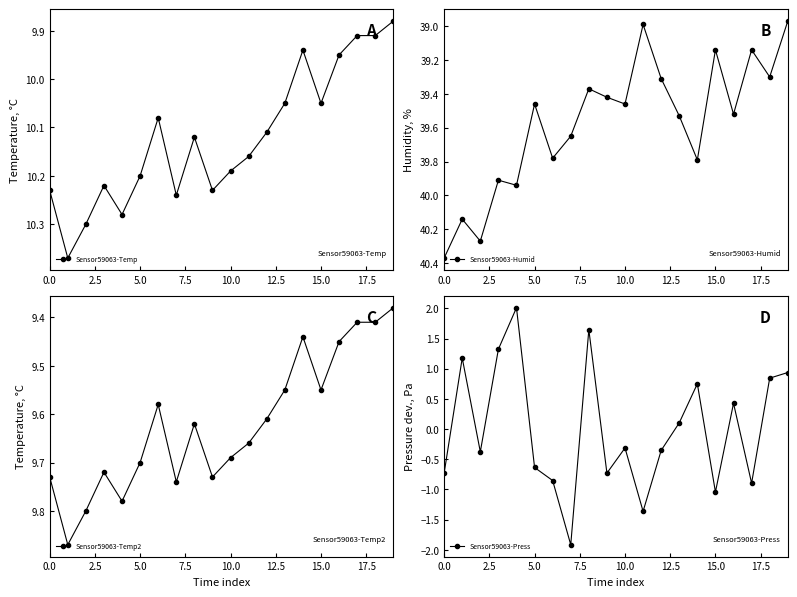

True or false: Sensor59063-Temp and Sensor59063-Temp2 cross at least once.

False